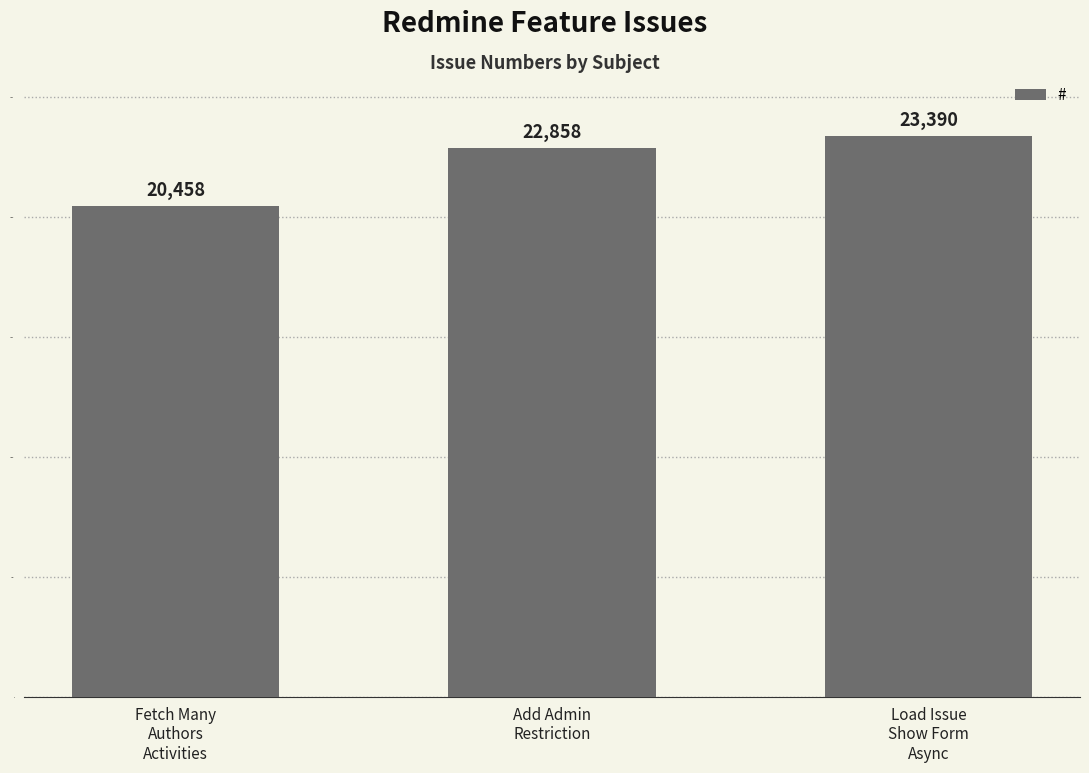

Reading left to right, transcribe all the data shown in this chart.

20458	22858	23390